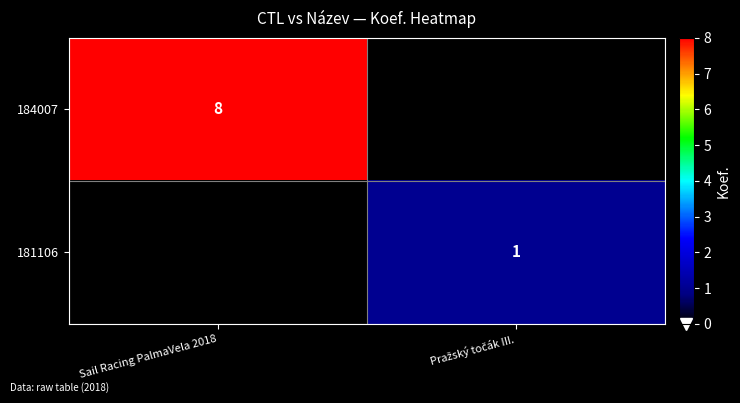

Between Pražský točák III. and Sail Racing PalmaVela 2018, which is larger?

Sail Racing PalmaVela 2018